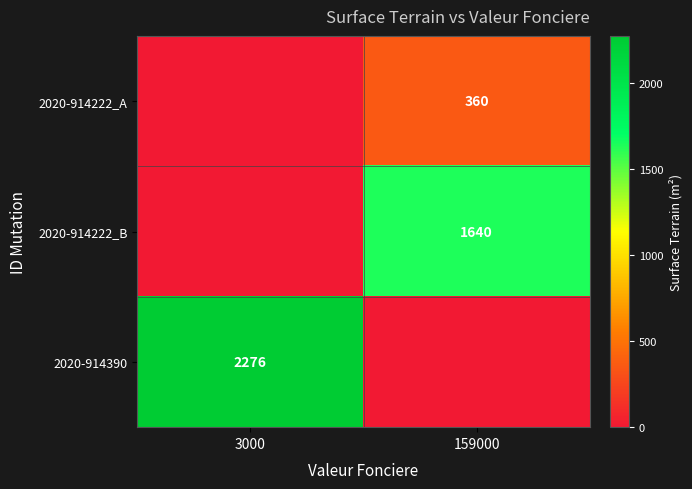

The value of 2020-914222_B at 159000 is 2913. True or false?

False